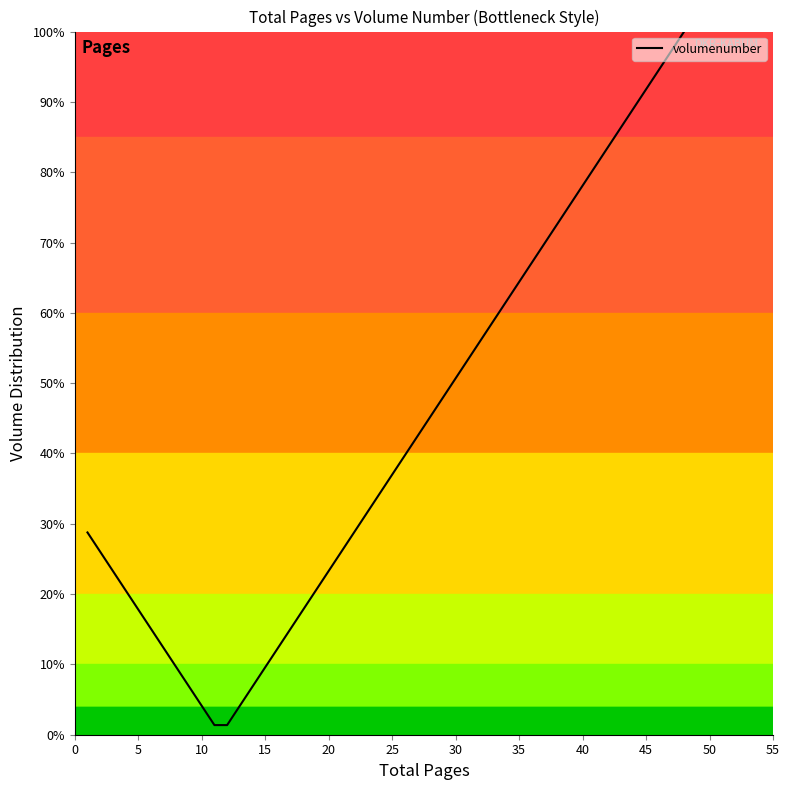

Is this an area chart (filled region under the line)?

Yes